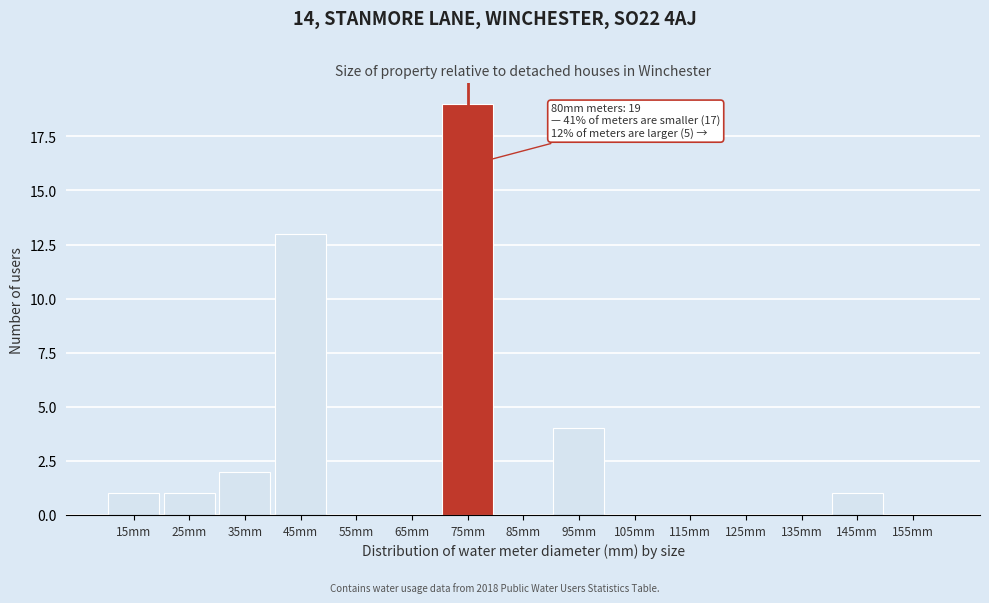

Reading left to right, extract all data points from this chart.

15mm=1	25mm=1	35mm=2	45mm=13	55mm=0	65mm=0	75mm=19	85mm=0	95mm=4	105mm=0	115mm=0	125mm=0	135mm=0	145mm=1	155mm=0